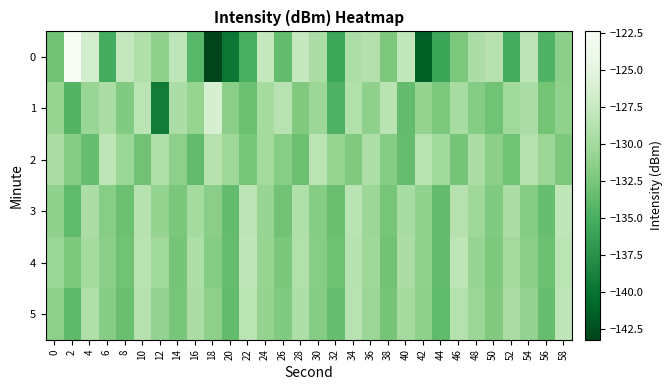

How many distinct data groups are displayed?

6